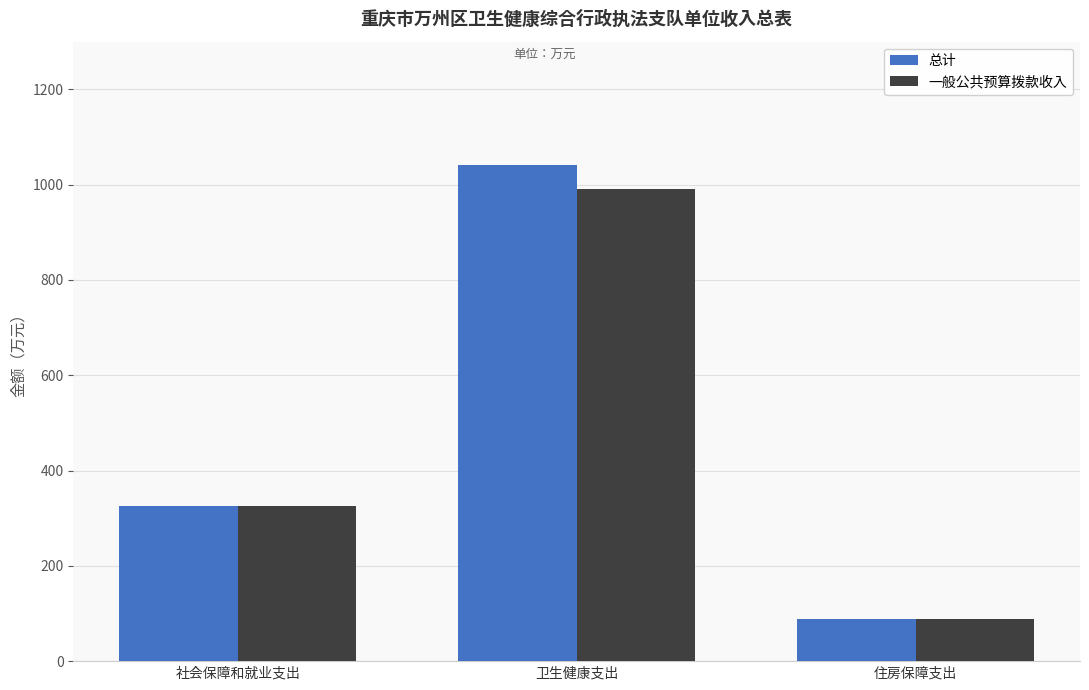

Are the bars horizontal?

No